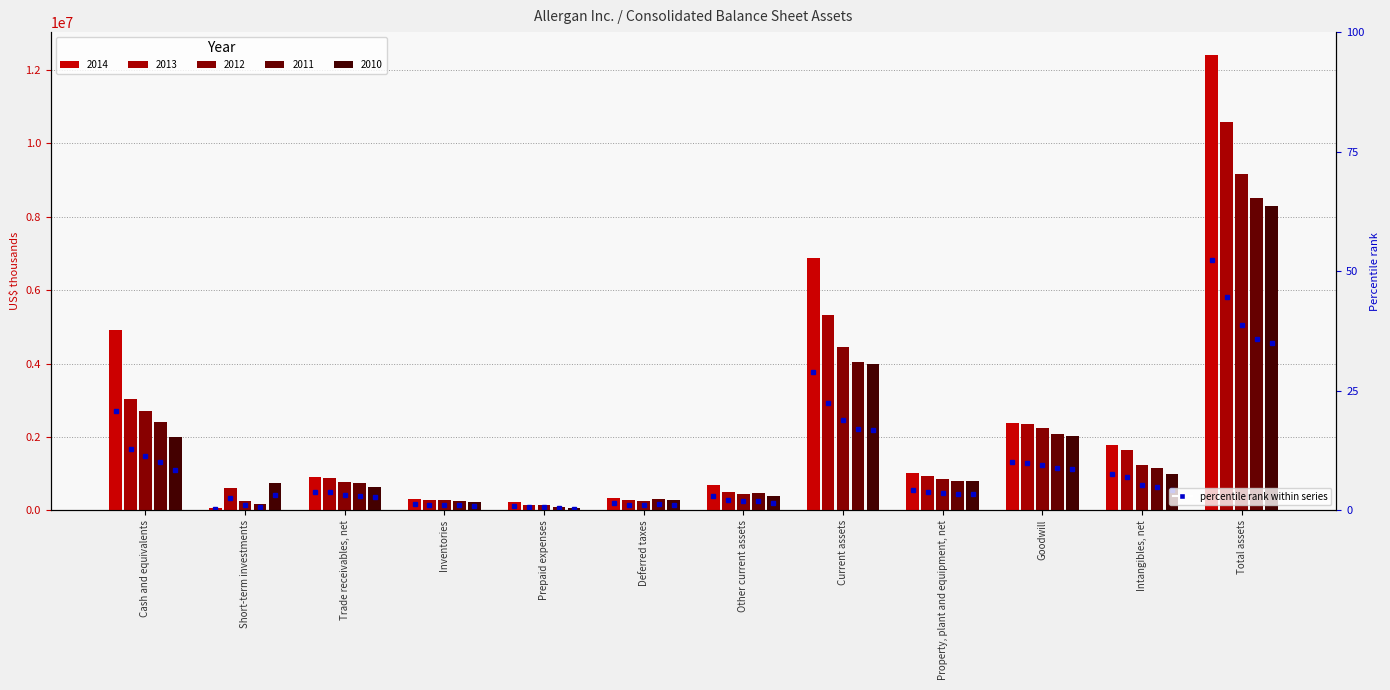

How many values in the 2012 series are below 852900?

6